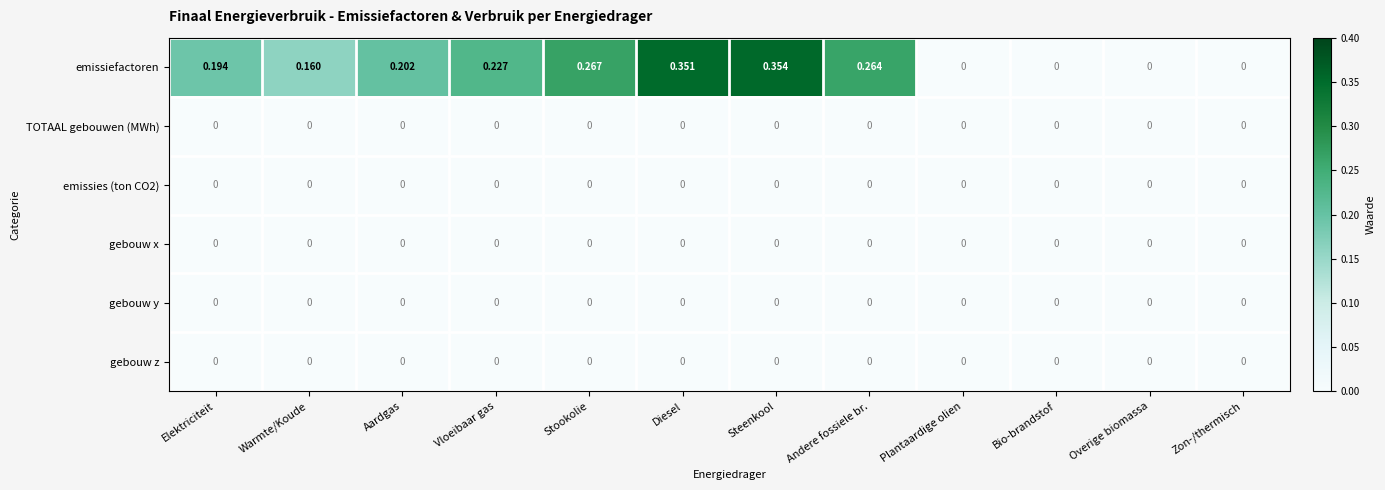

Which series changed the most between Warmte/Koude and Zon-/thermisch?

emissiefactoren